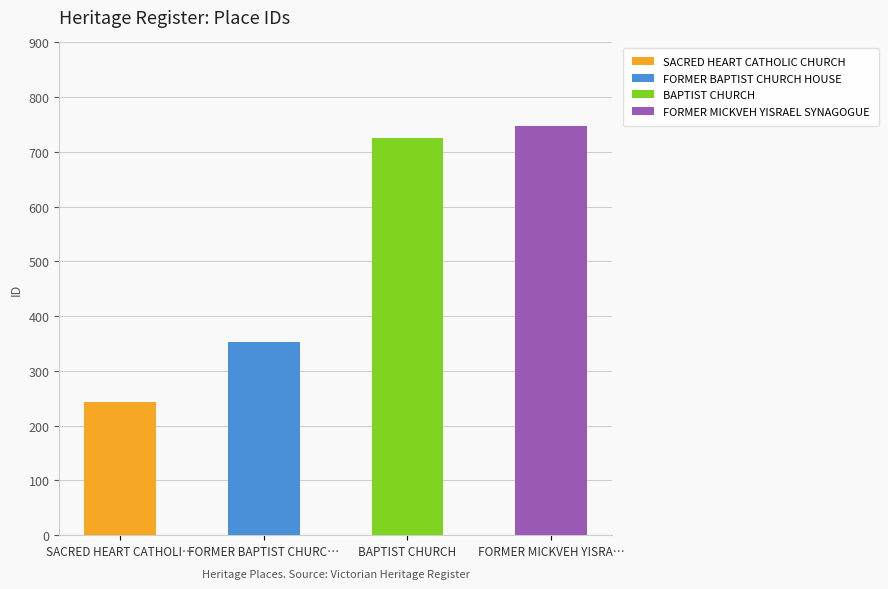

Which label corresponds to the smallest value in the chart?

SACRED HEART CATHOLIC CHURCH